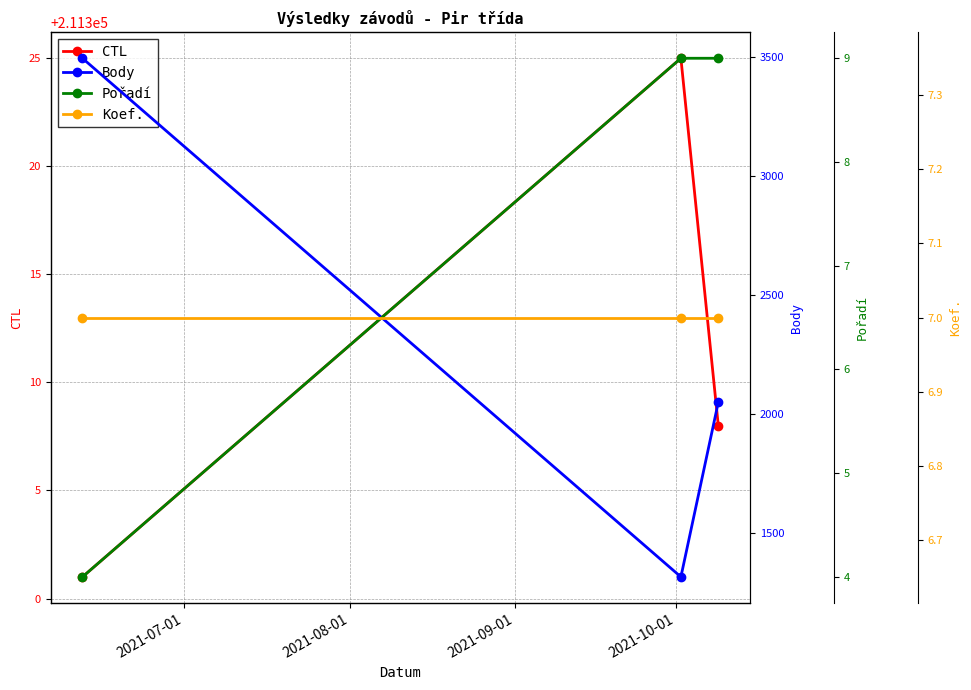

What is the highest value of the CTL series?

211325